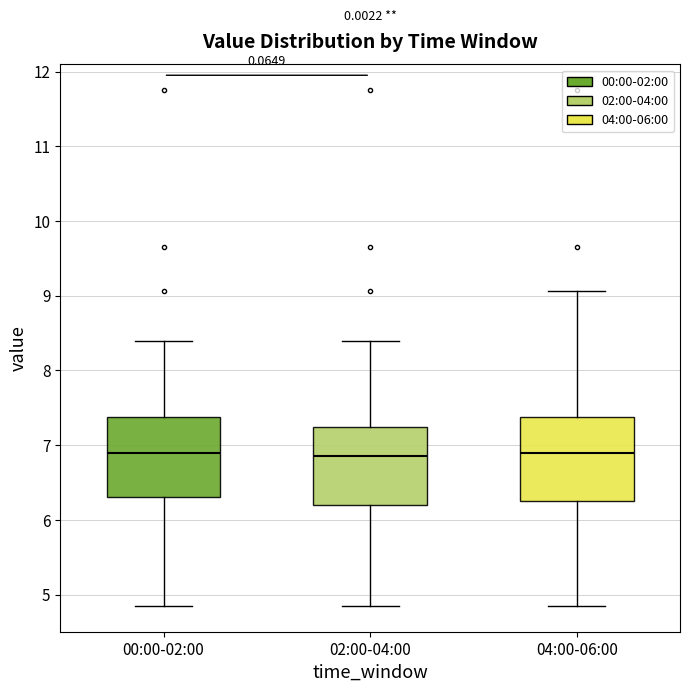

Reading left to right, transcribe this box plot: for each box, give where its median line is, the range the box spans, and where its two whiskers end, as read against the y-axis. The values are not printed on the chart, so give them approximately, as read against the axis.

00:00-02:00: median 6.9, box 6.3 to 7.4, whiskers 4.9 to 8.4
02:00-04:00: median 6.9, box 6.2 to 7.2, whiskers 4.9 to 8.4
04:00-06:00: median 6.9, box 6.3 to 7.4, whiskers 4.9 to 9.1